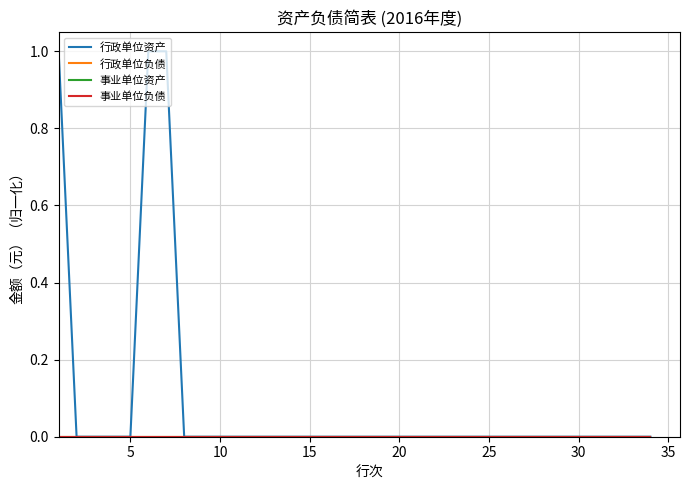

Is this an area chart (filled region under the line)?

No